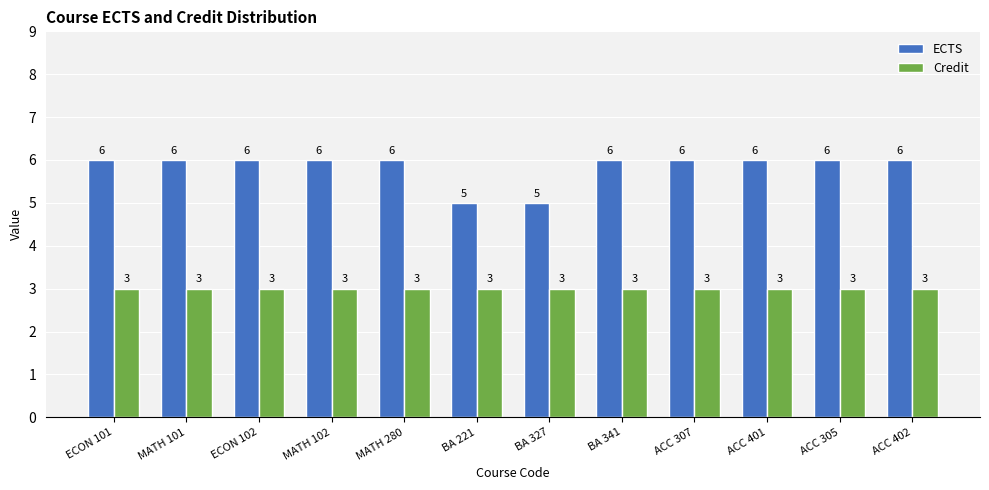

Which series has the largest total across all categories?

ECTS